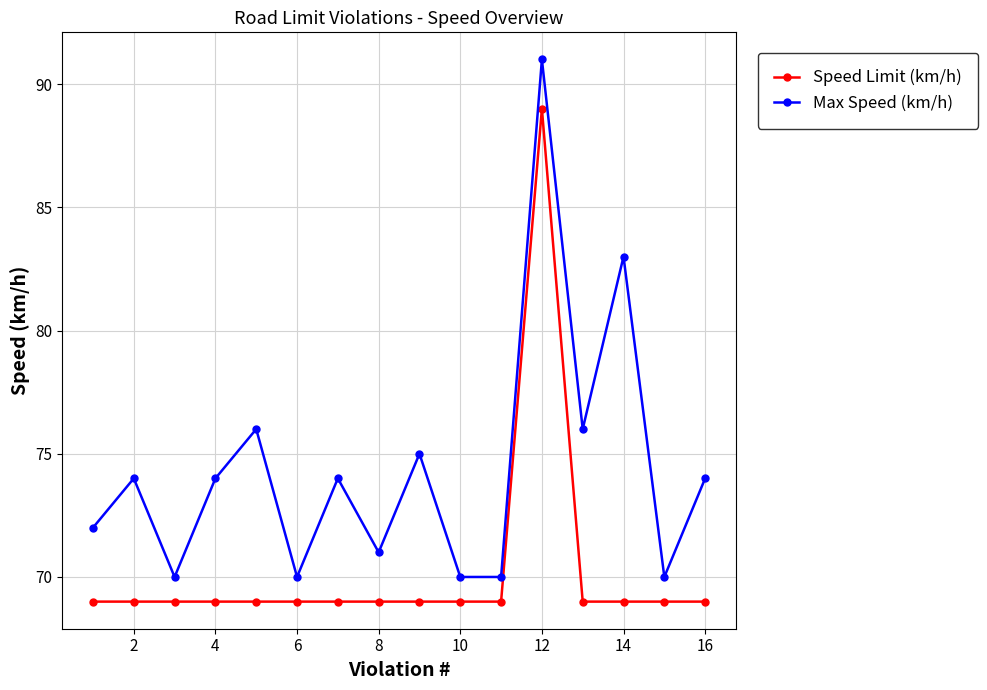

Rank the series by their average value, from highest to lowest.

Max Speed (km/h), Speed Limit (km/h)